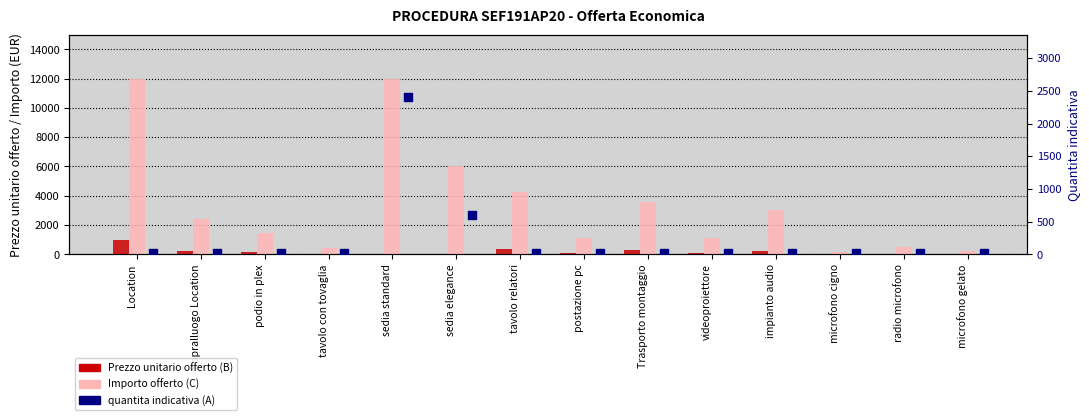

Which series reaches the minimum Y coordinate?

Prezzo unitario offerto (B)